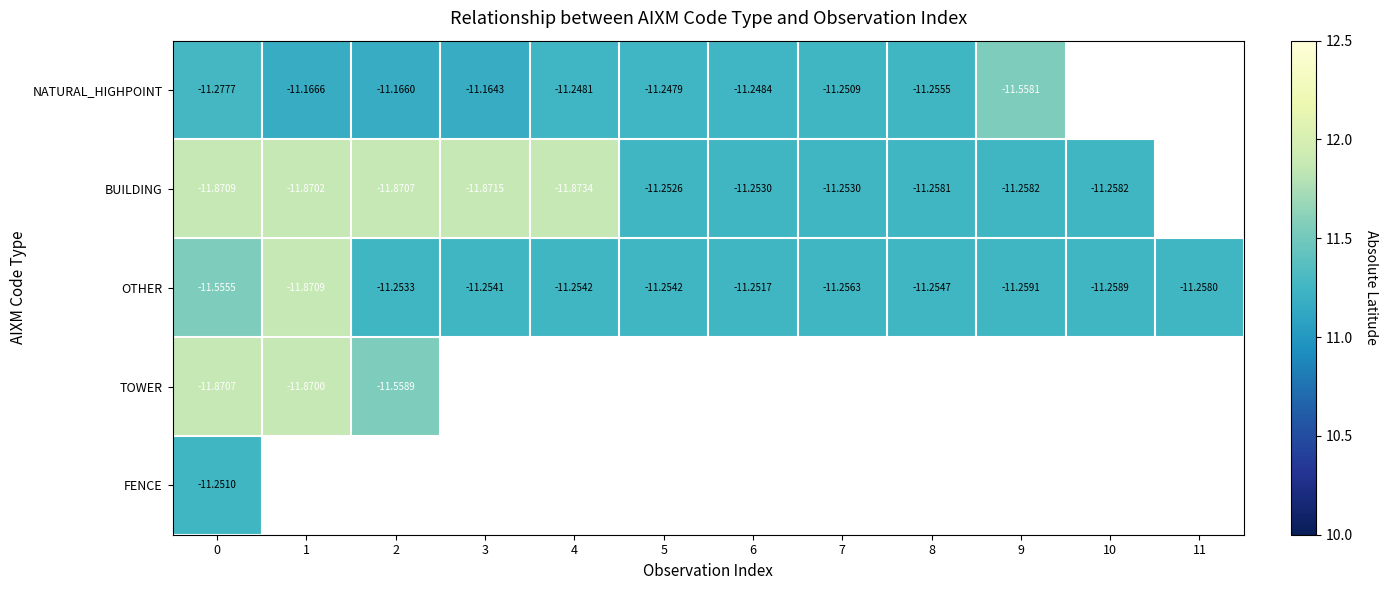

Rank the series at 0 from lowest to highest value.

BUILDING, TOWER, OTHER, NATURAL_HIGHPOINT, FENCE